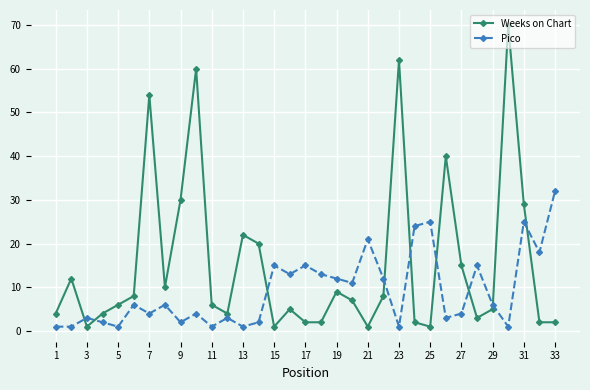

What is the difference between the maximum and second lowest values in the Weeks on Chart series?

69